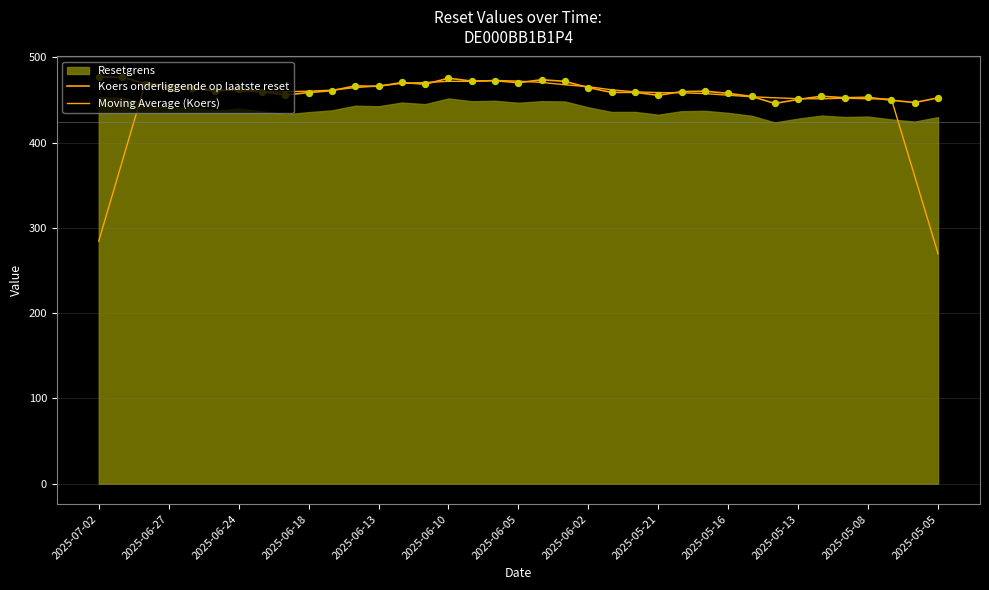

Which series has the widest spread of Y values?

Moving Average (Koers)